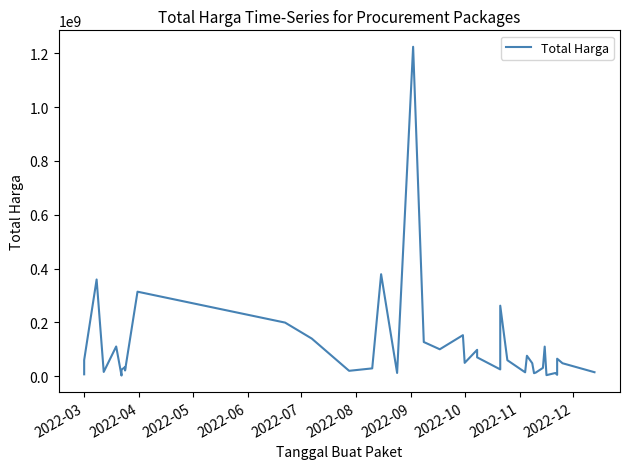

How many distinct data groups are displayed?

1